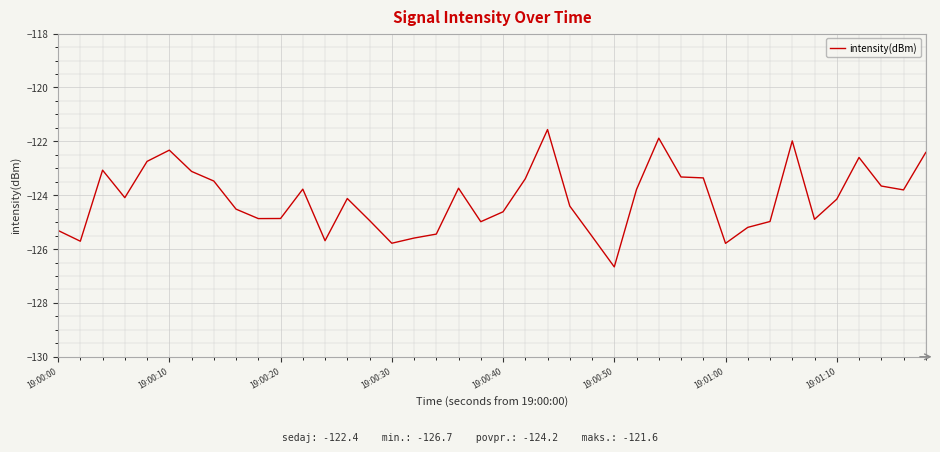

What is the minimum value shown in the chart?

-126.7